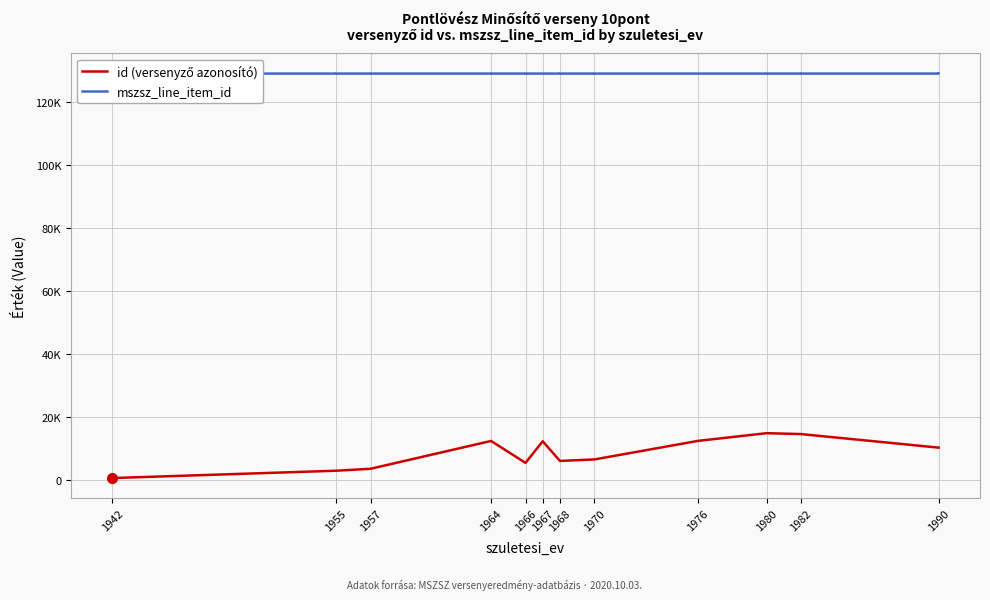

What is the lowest value of the id (versenyző azonosító) series?

531